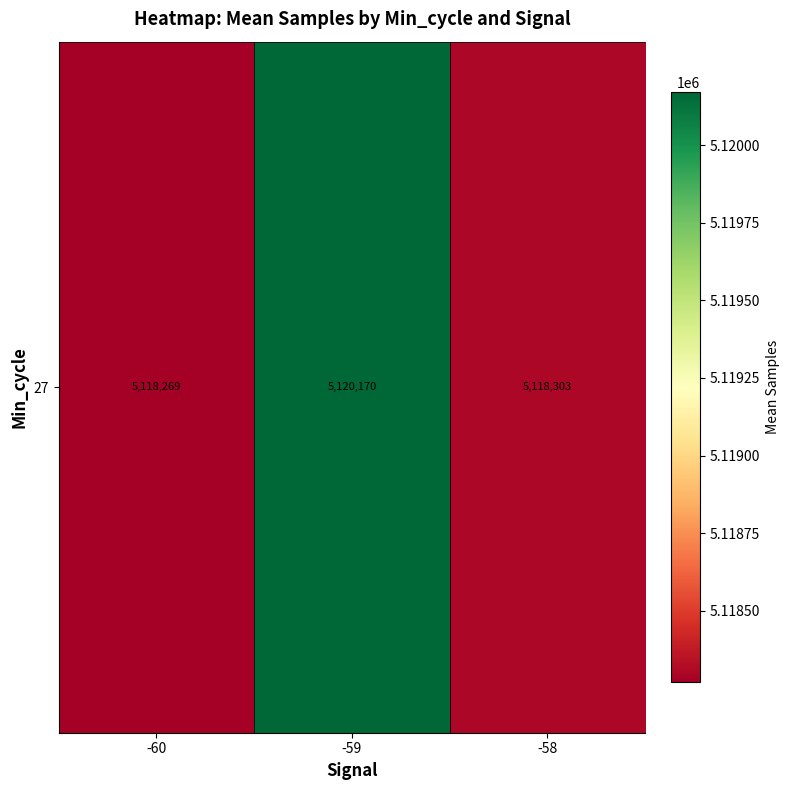

Reading right to left, list all the values displayed in this chart.

5118303.4	5120170.8	5118269.3